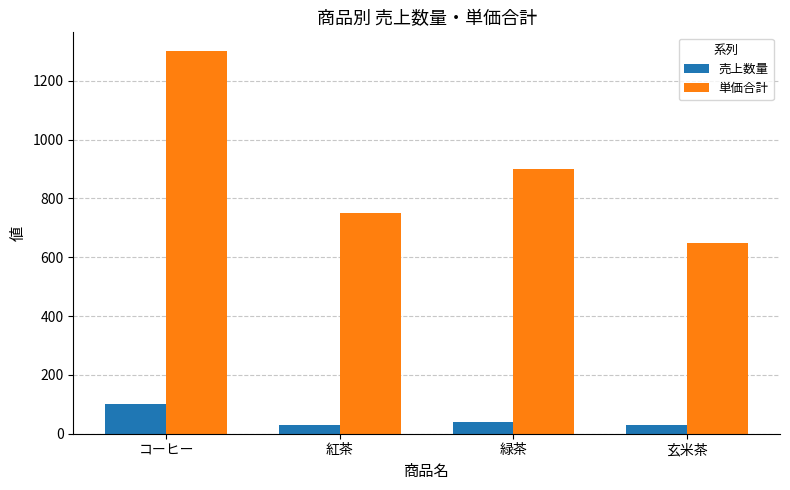

How many distinct data groups are displayed?

2